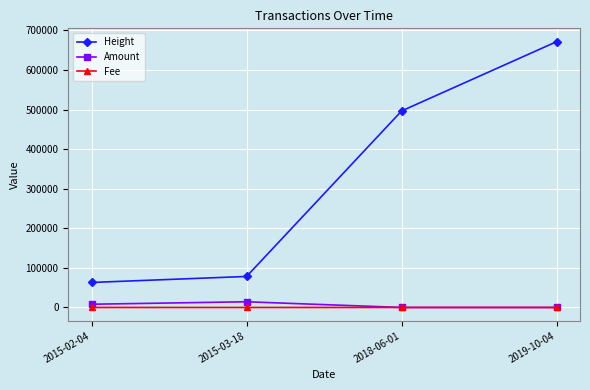

Count the number of categories in the chart.

4